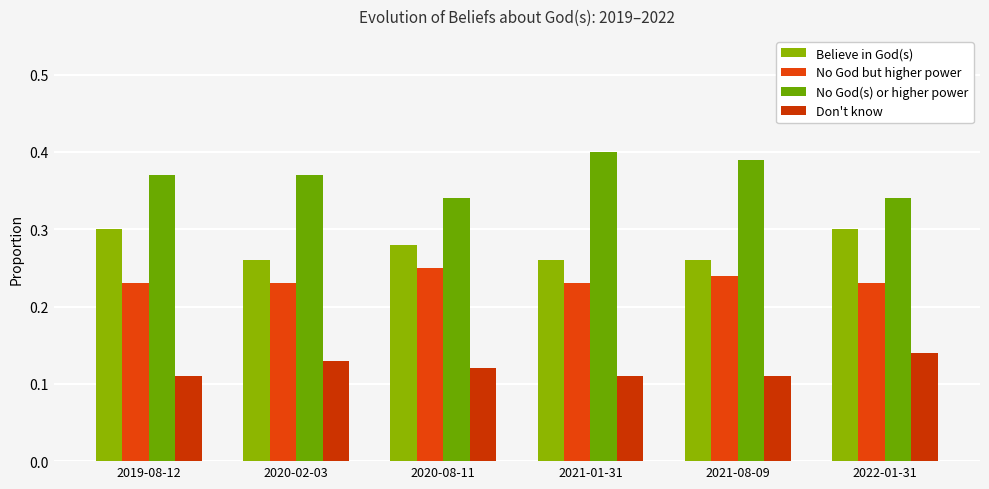

What position from the left is 2022-01-31?

6